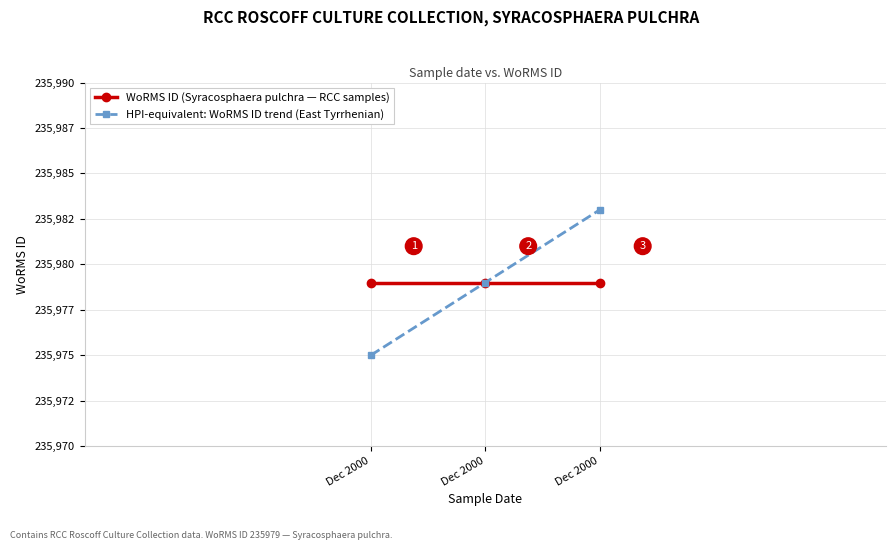

What are all the series names shown in the legend?

WoRMS ID (Syracosphaera pulchra — RCC samples), HPI-equivalent: WoRMS ID trend (East Tyrrhenian)